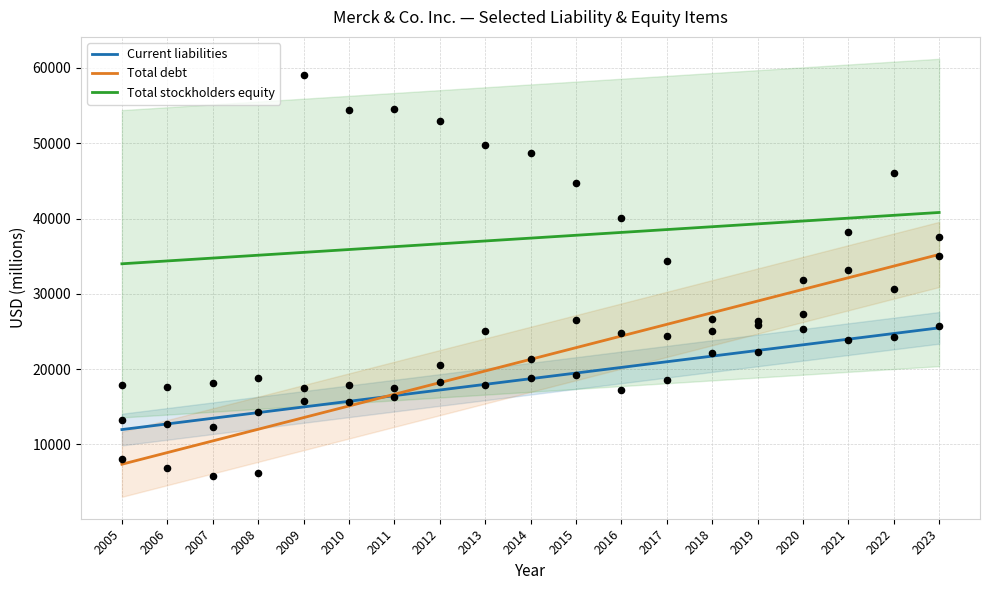

Which series contains the lowest Y value?

Total debt